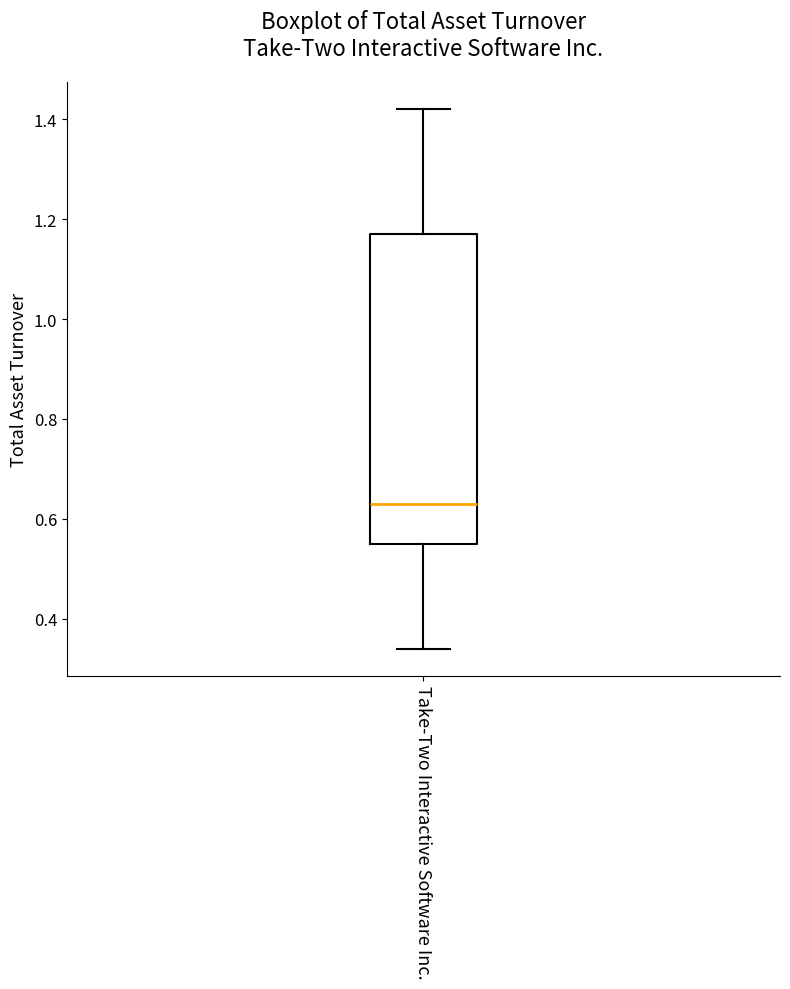

Where does the lower whisker of the box for Take-Two Interactive Software Inc. end on the y-axis? The values are not printed on the chart, so give them approximately, as read against the axis.

0.34